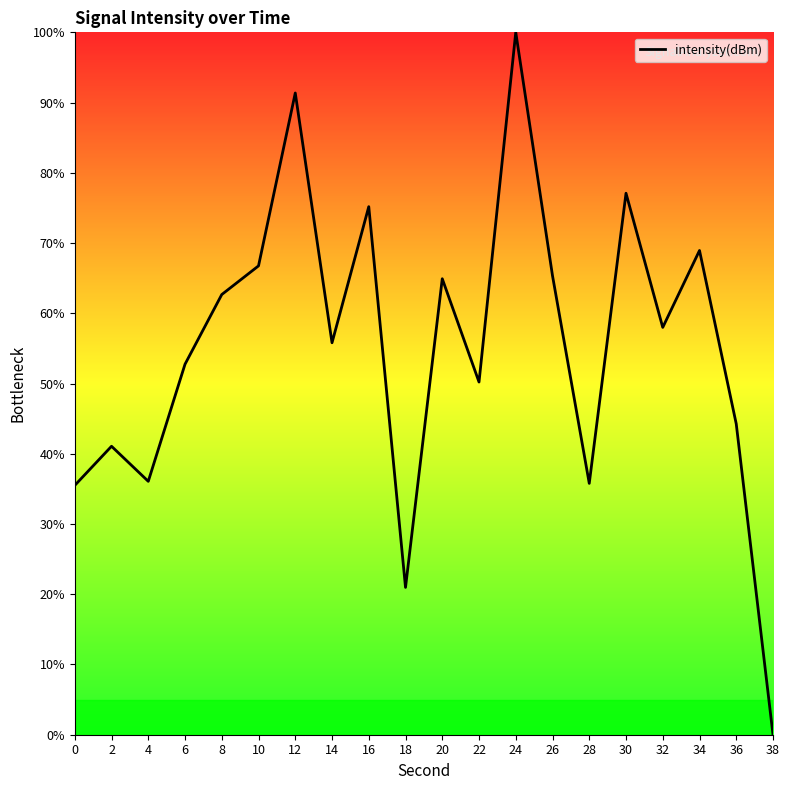

Is it true that the value at 22 is 50.2?

True